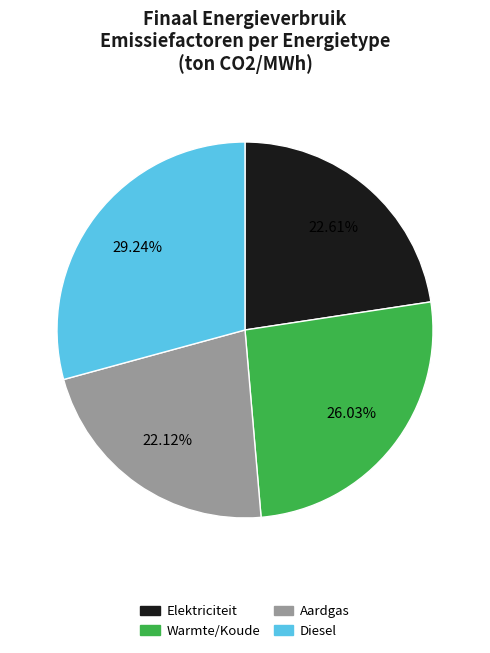

To the nearest percent, what is the combined percentage of Diesel and Warmte/Koude?

55%